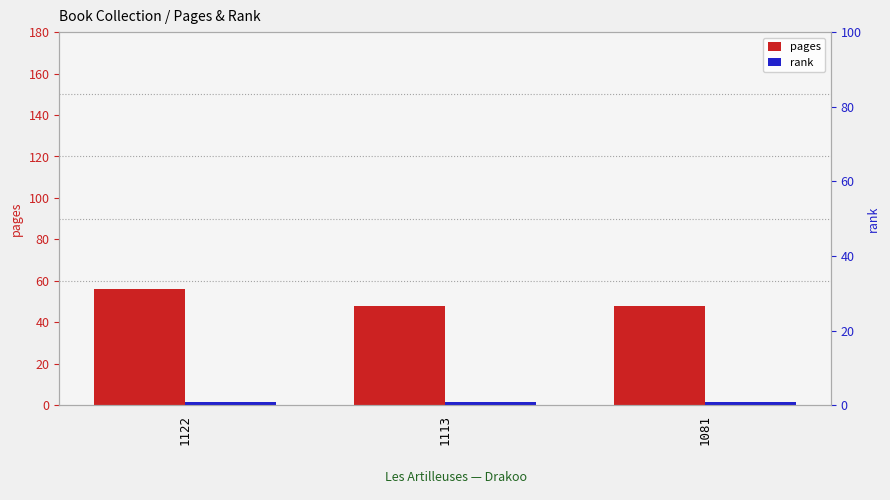

At which category does the chart reach its minimum across all series?

1122